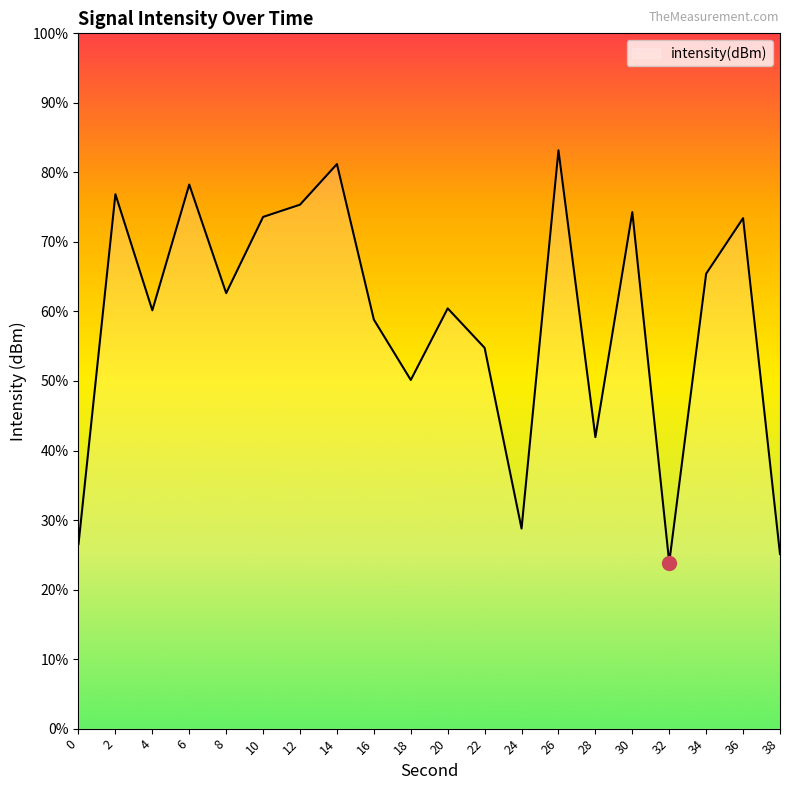

List the labels in order of value, largest first.

26, 14, 6, 2, 12, 30, 10, 36, 34, 8, 20, 4, 16, 22, 18, 28, 24, 0, 38, 32